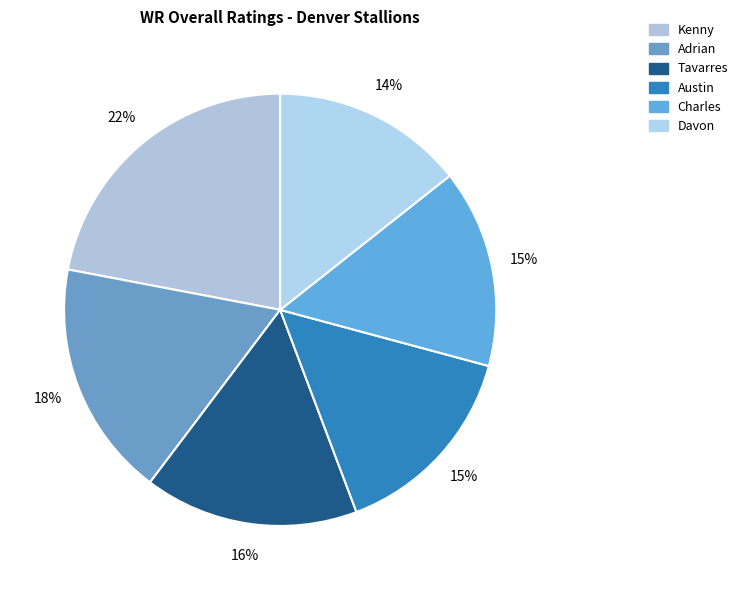

How much of the chart is everything except Tavarres?

84.0%